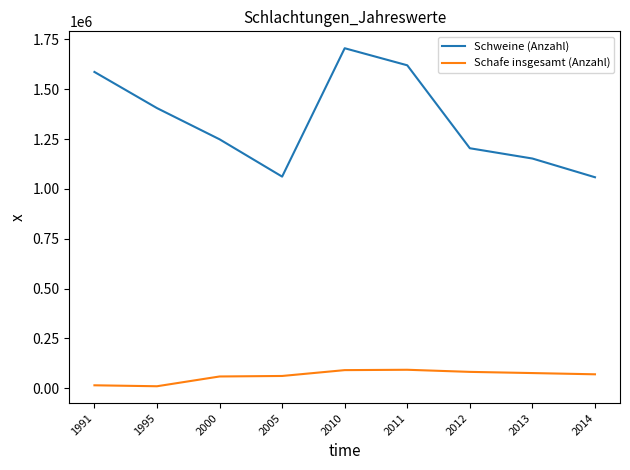

List the series in order of their peak value, highest first.

Schweine (Anzahl), Schafe insgesamt (Anzahl)